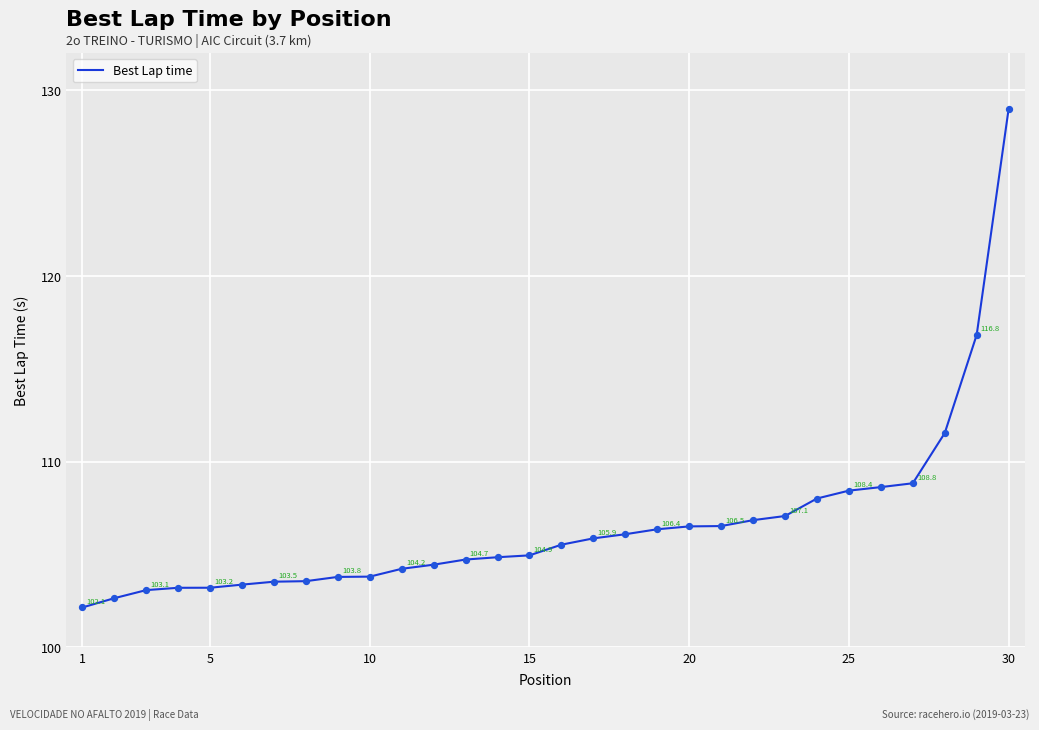

What is the difference between the maximum and minimum values?

26.9